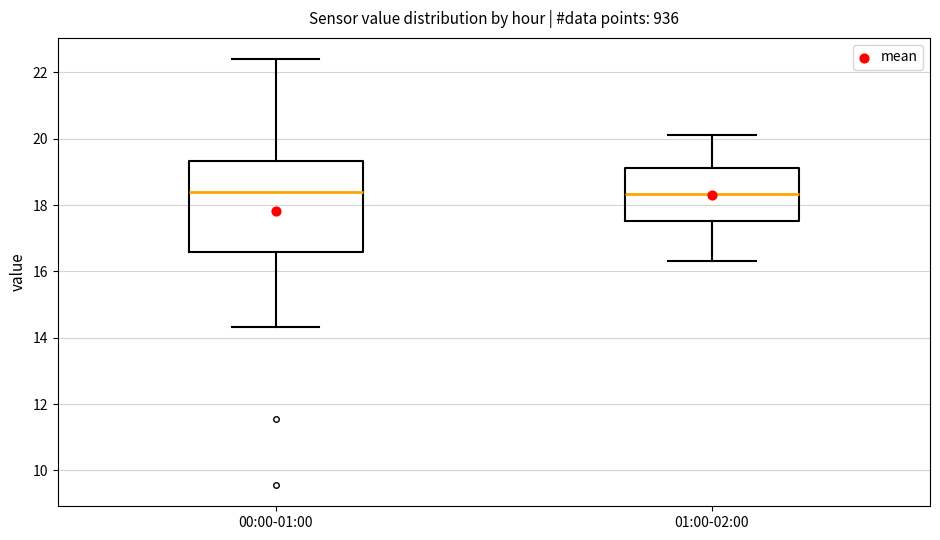

Reading left to right, transcribe this box plot: for each box, give where its median line is, the range the box spans, and where its two whiskers end, as read against the y-axis. The values are not printed on the chart, so give them approximately, as read against the axis.

00:00-01:00: median 18.4, box 16.6 to 19.4, whiskers 14.4 to 22.4
01:00-02:00: median 18.4, box 17.6 to 19.2, whiskers 16.4 to 20.2